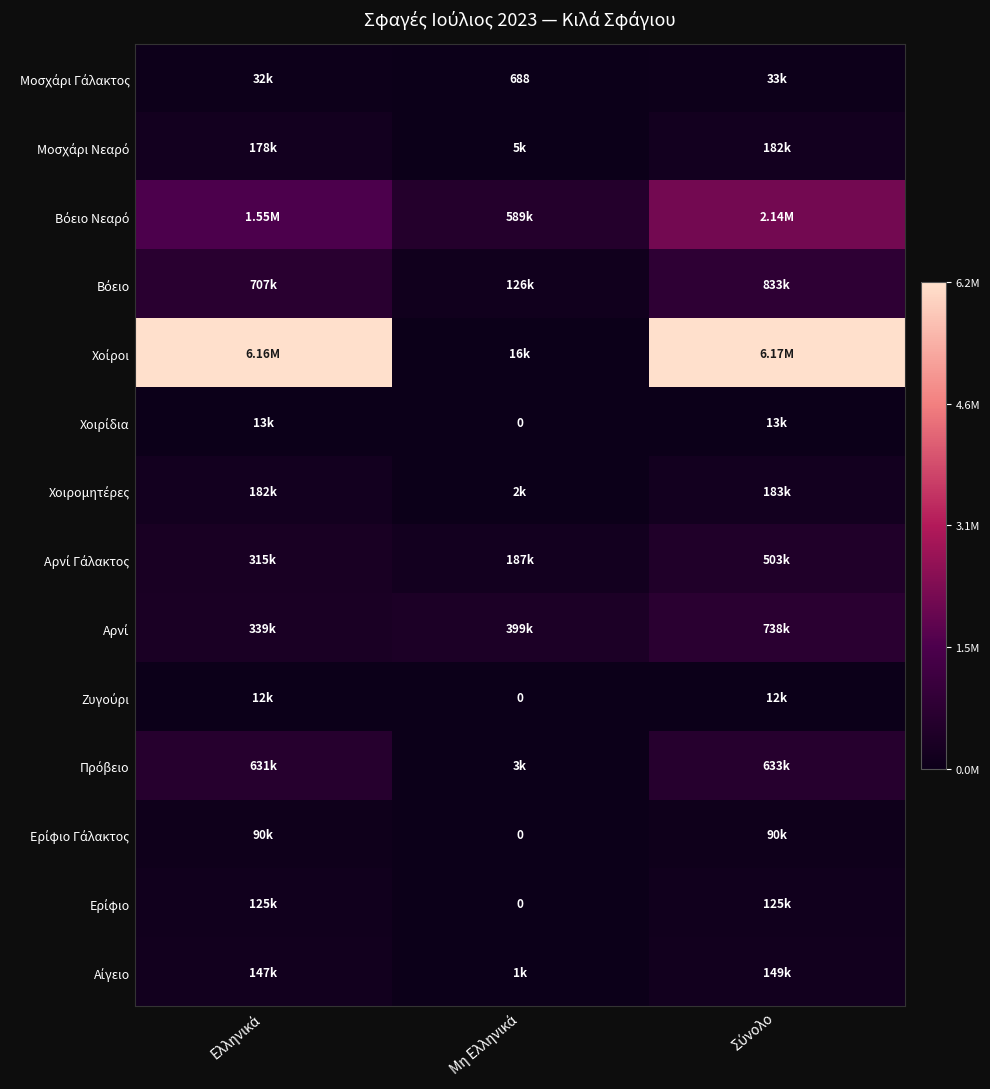

At how many categories does at least one series exceed 1859562?

2